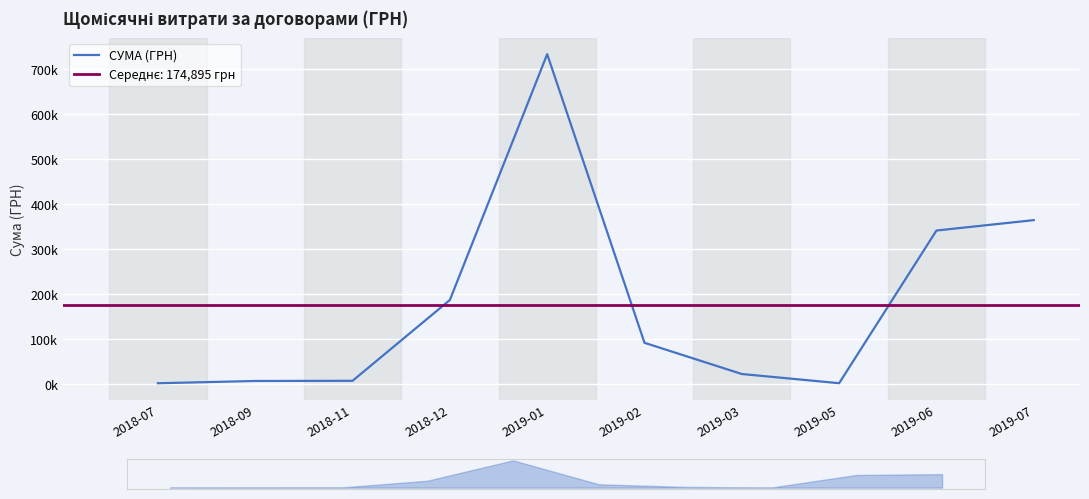

Which has a higher value, 2018-11 or 2019-01?

2019-01